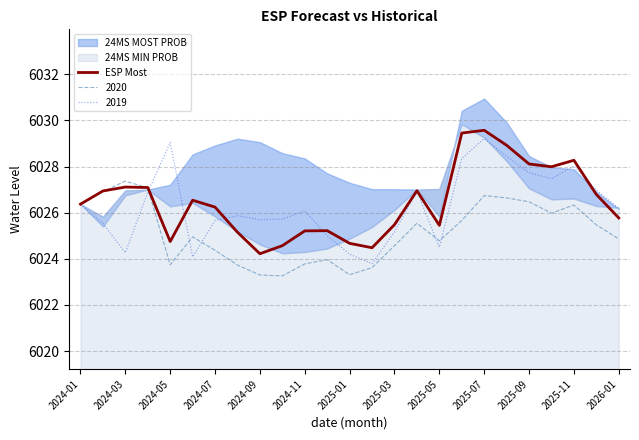

The value of 2019 at 2025-07 is 6029.2. True or false?

True